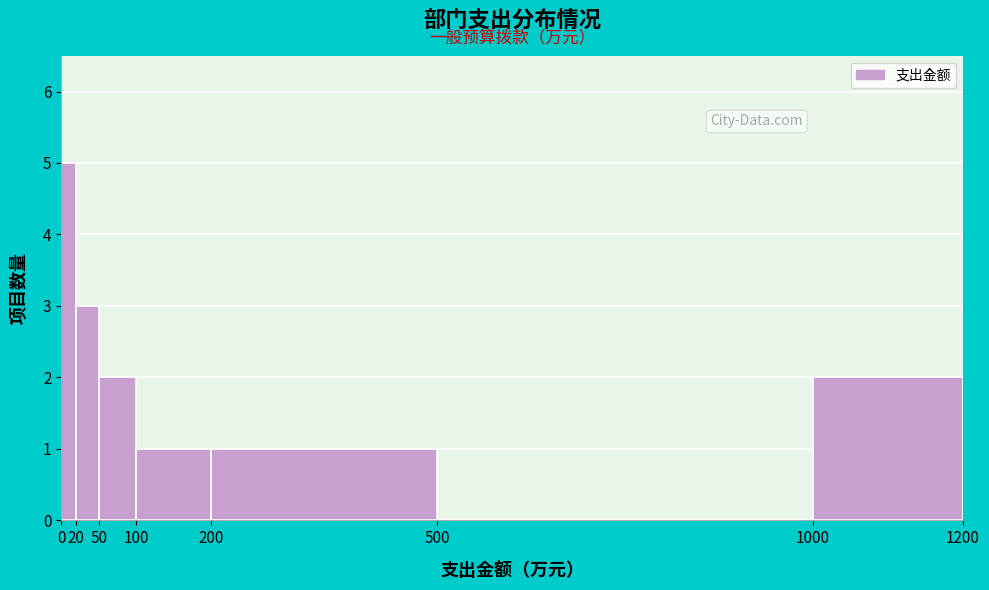

Which range on the x-axis has the tallest bar?

0 to 20